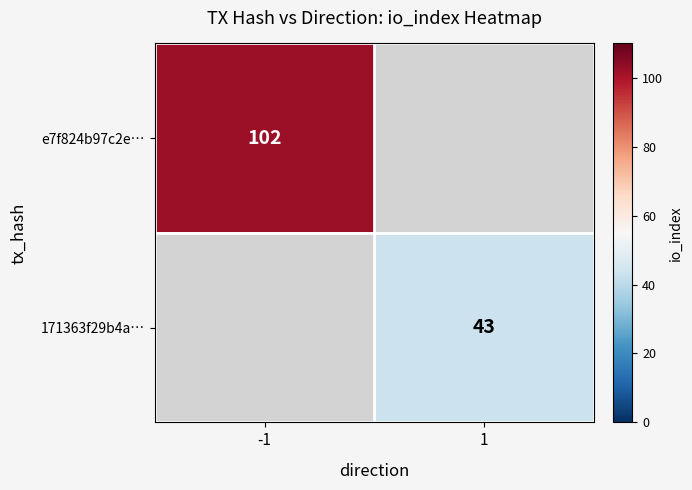

True or false: e7f824b97c2e… has a value of 1 at 1.

False